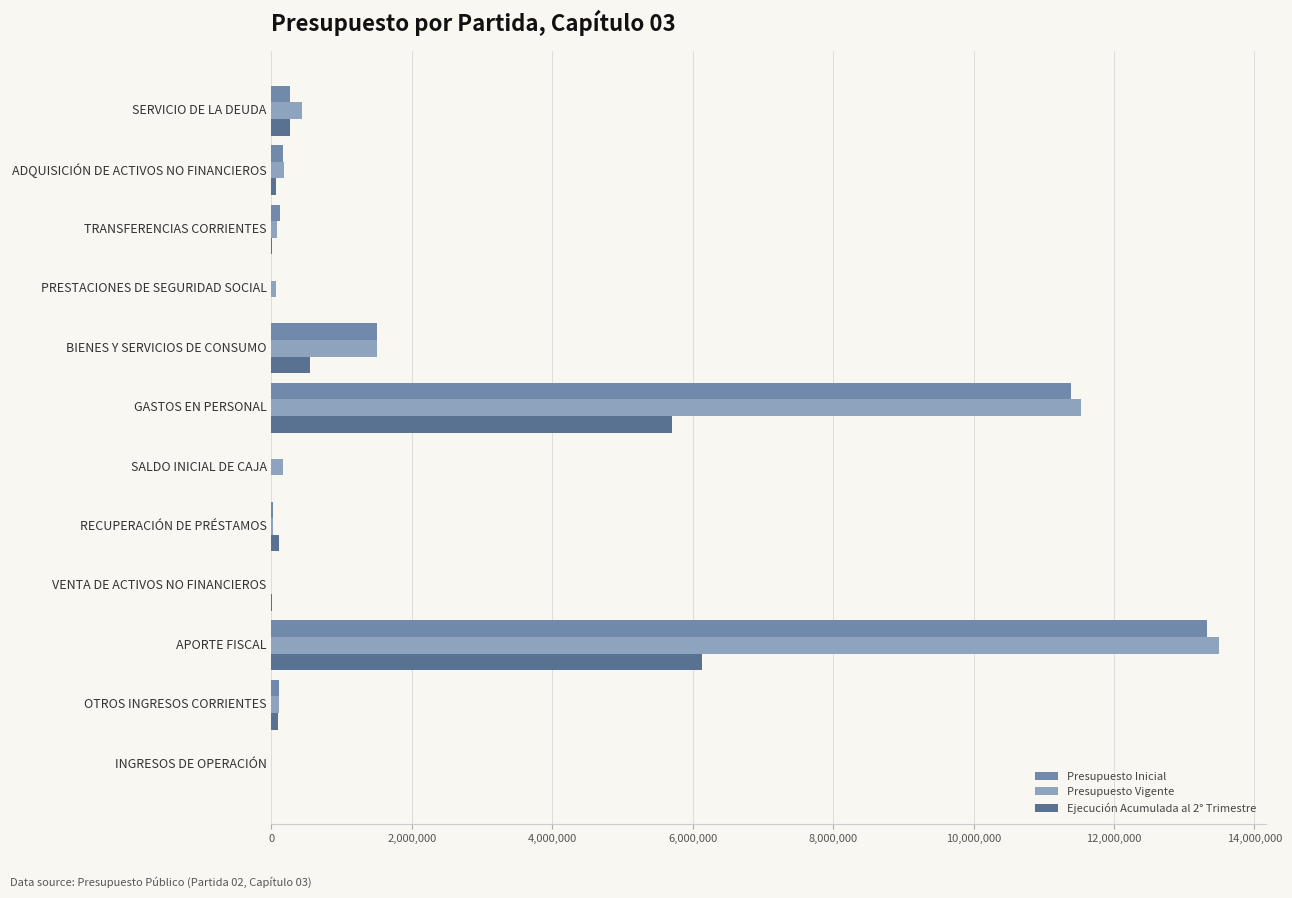

The value of Presupuesto Inicial at PRESTACIONES DE SEGURIDAD SOCIAL is -5024726. True or false?

False